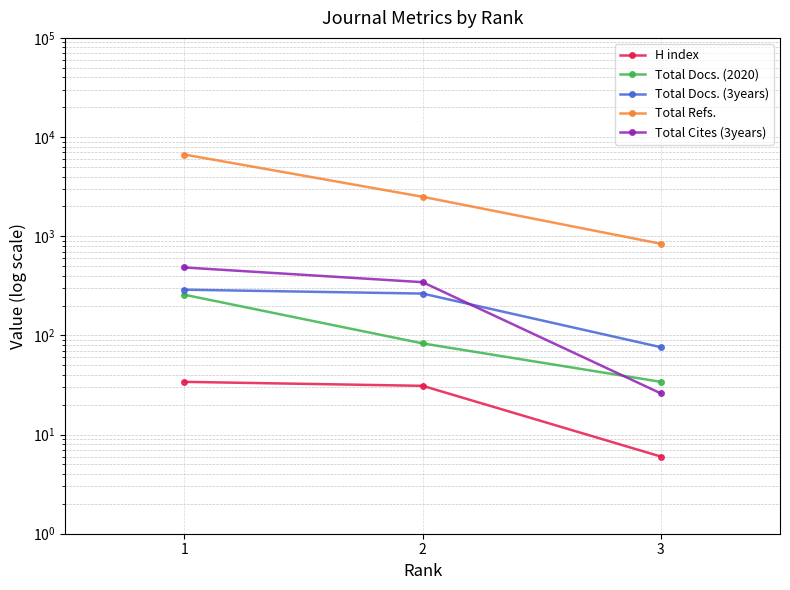

Rank the categories by H index value from highest to lowest.

1, 2, 3